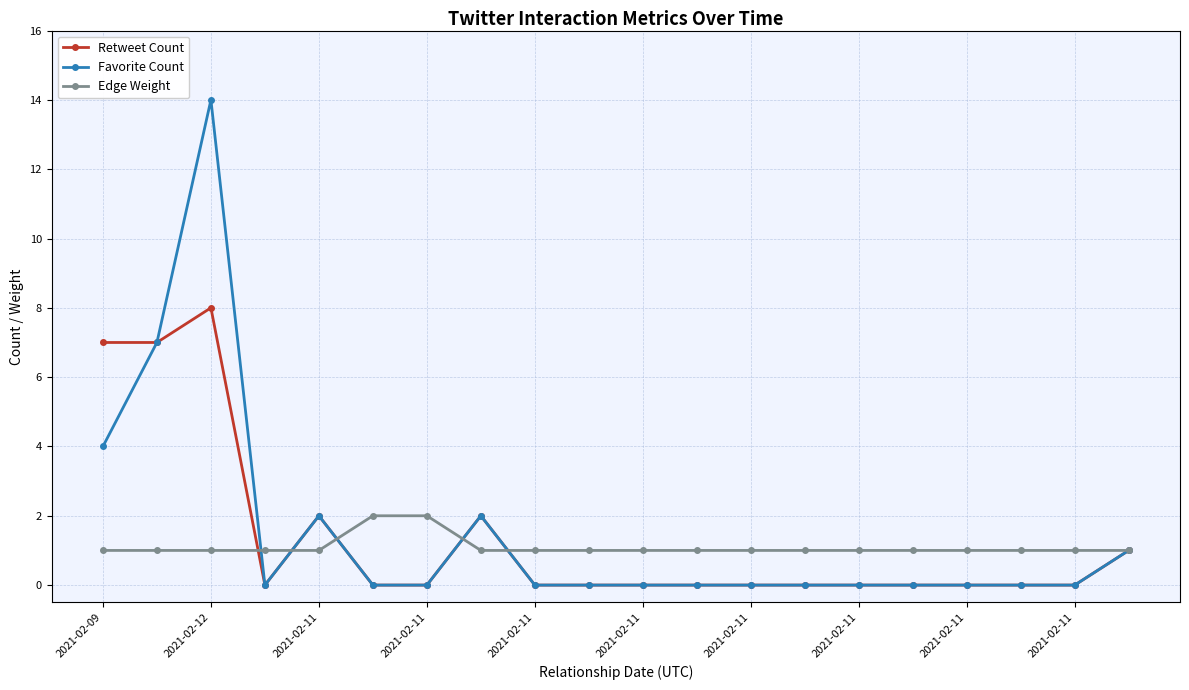

Is this an area chart (filled region under the line)?

No